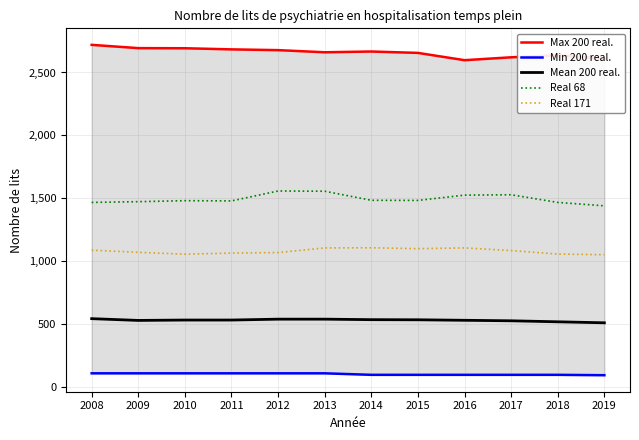

What is the difference between the maximum and minimum values in the Min 200 real. series?

15